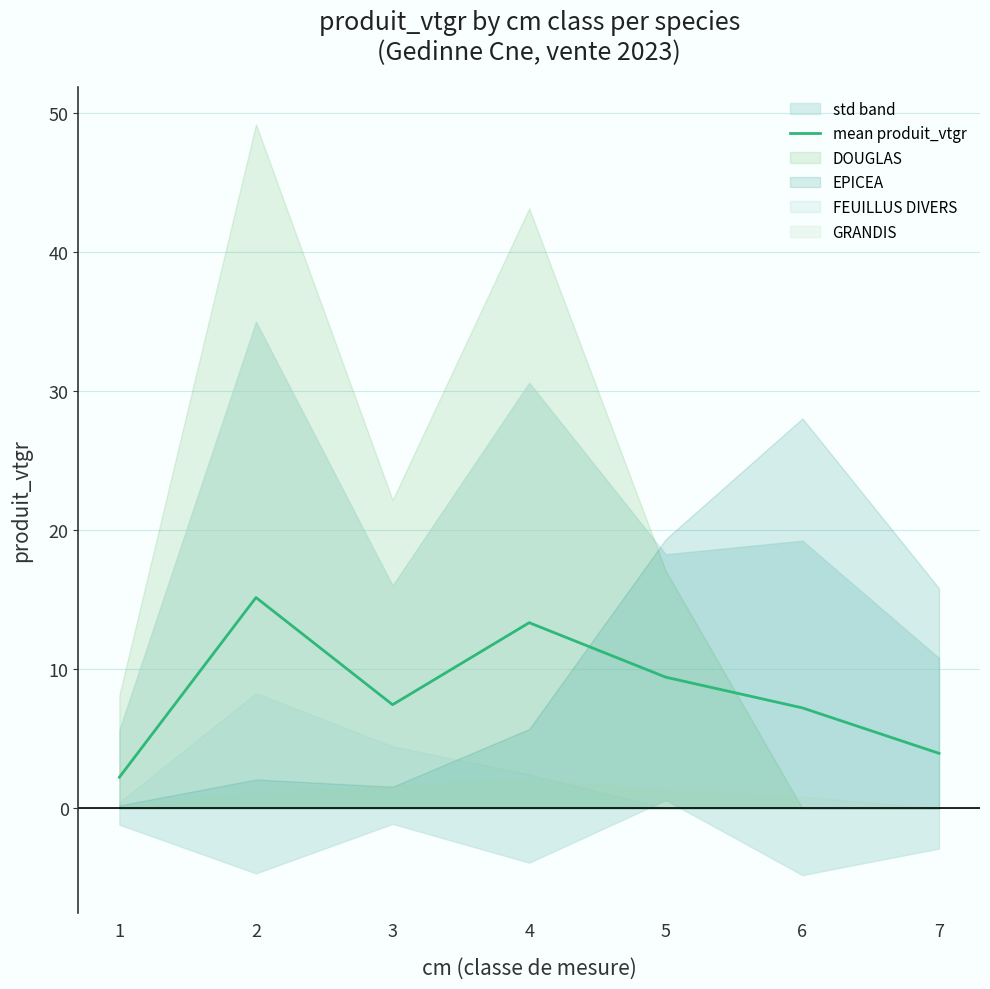

The value at 4 is 13.4. True or false?

True